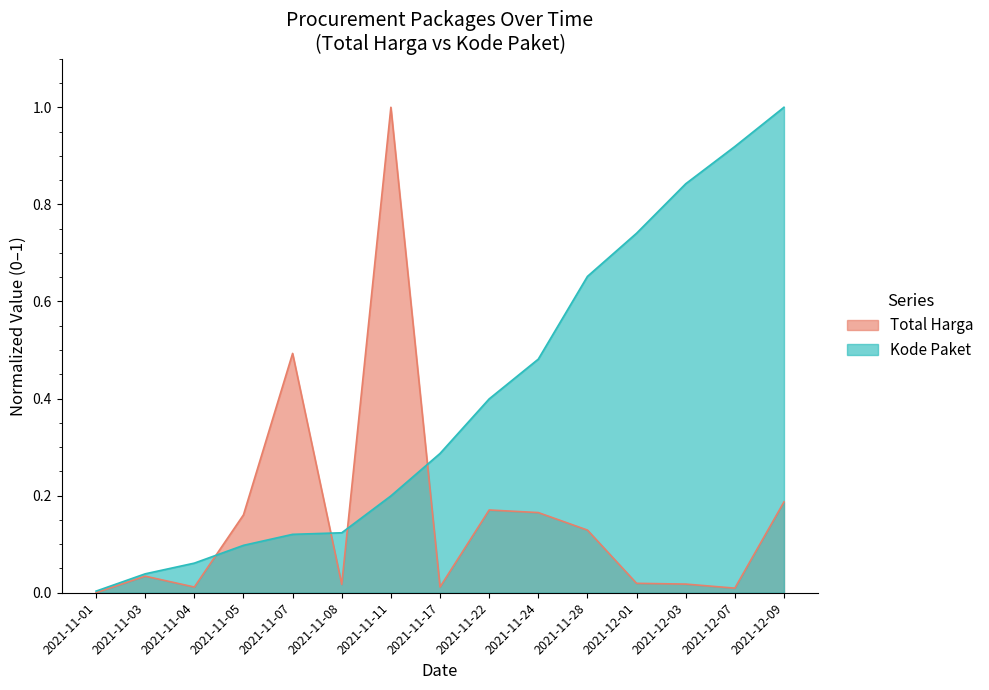

At how many categories does at least one series exceed 0?

15